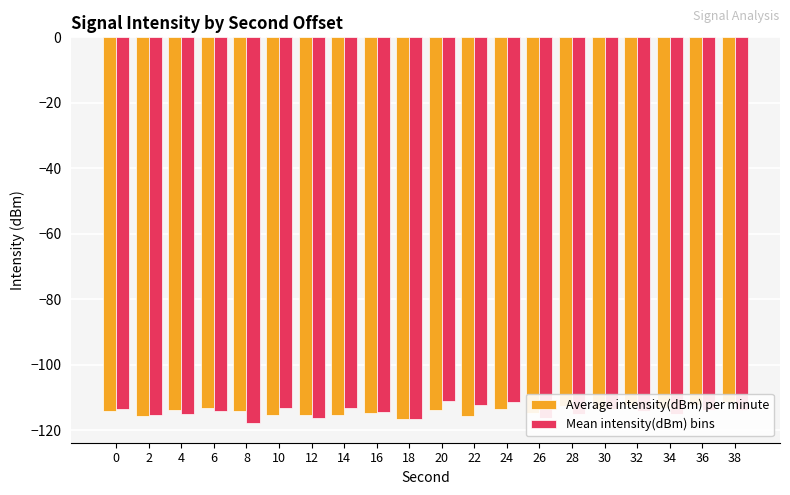

What is the highest value of the Mean intensity(dBm) bins series?

-111.1